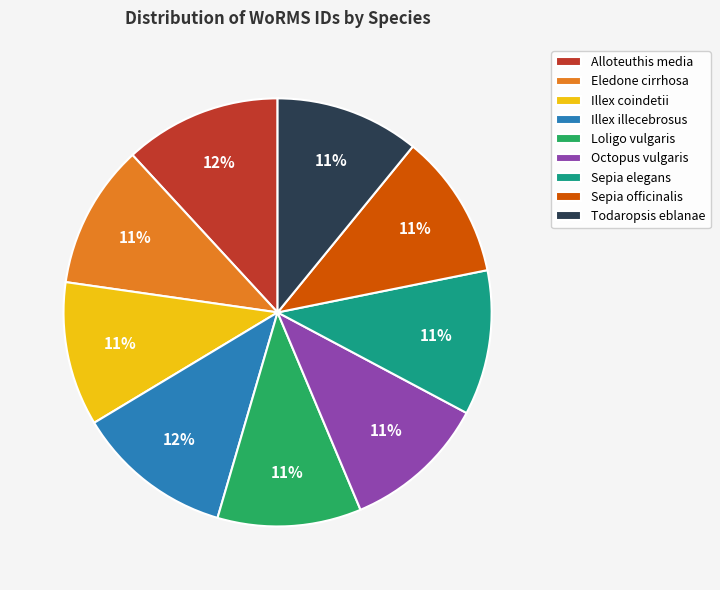

Is there any slice that represents more than half of the pie?

No